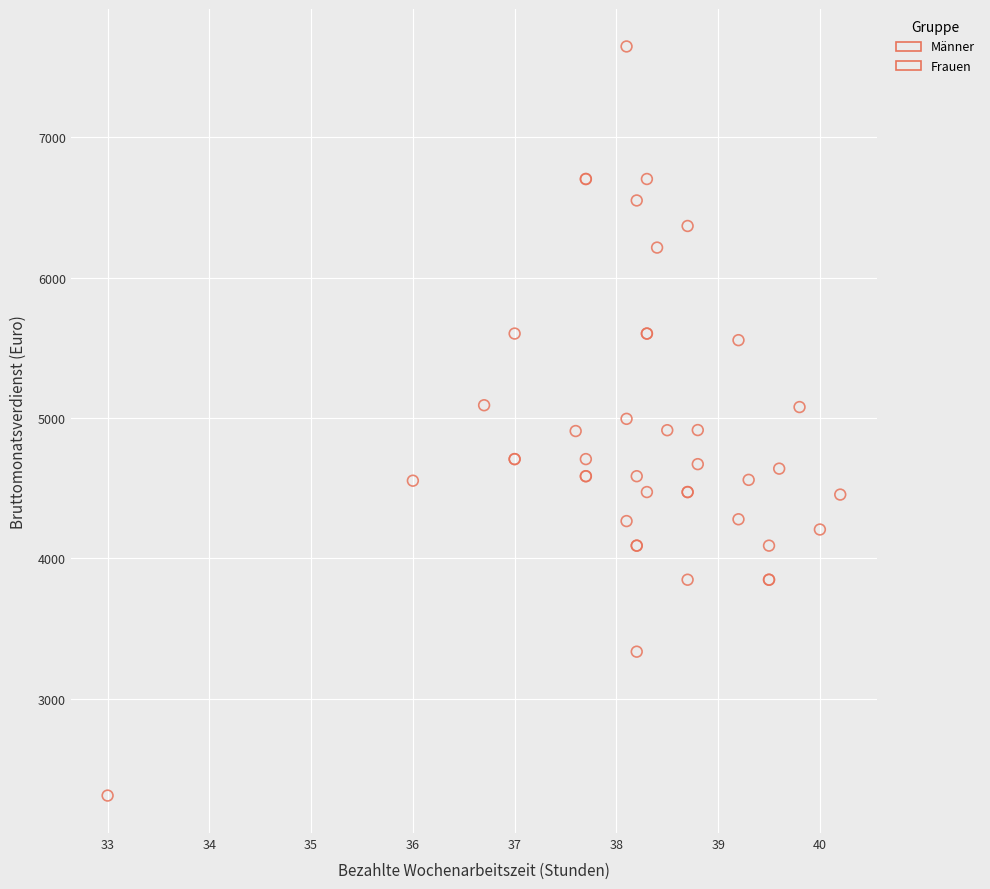

Which series contains the highest Y value?

Männer